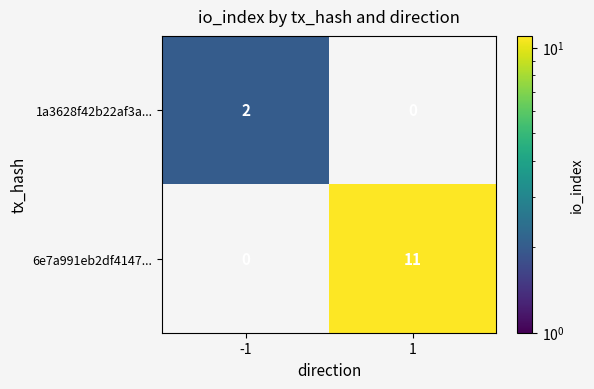

Is it true that 1a3628f42b22af3a... equals 3 at -1?

False